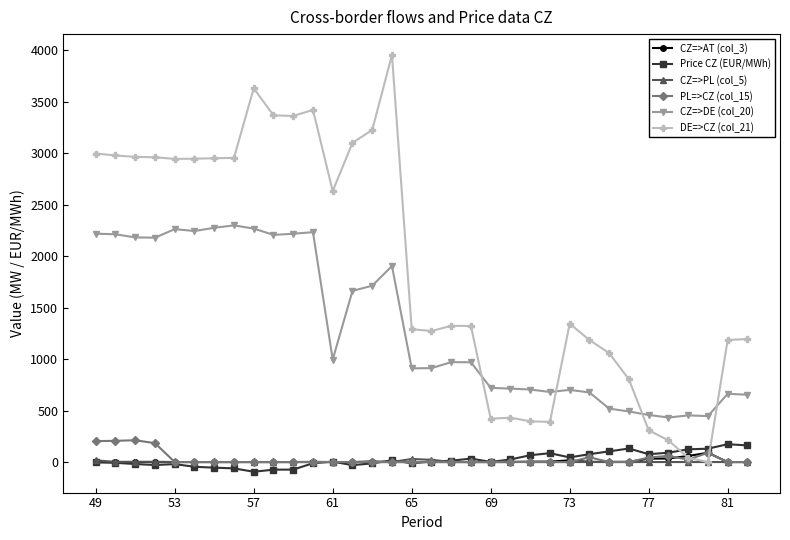

True or false: DE=>CZ (col_21) has more than 1 points higher than both neighbors.

True